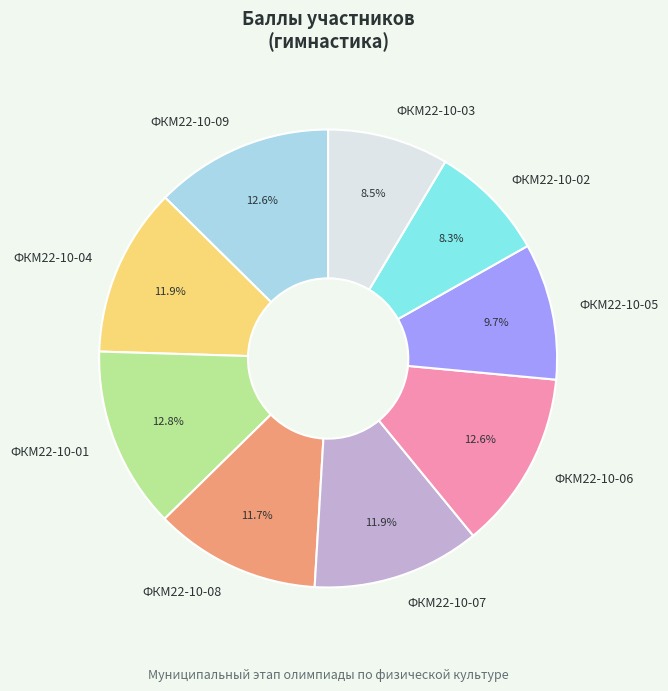

Which has a higher value, ФКМ22-10-07 or ФКМ22-10-06?

ФКМ22-10-06